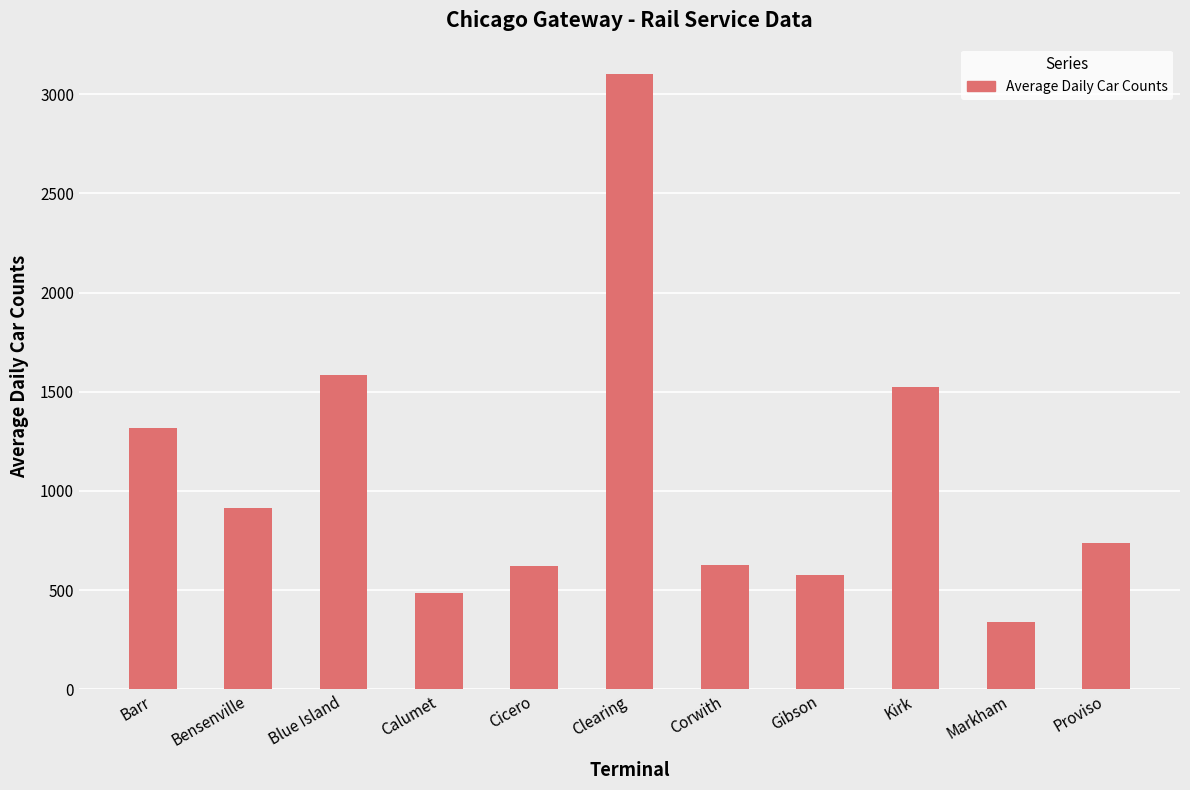

What is the value of the 2nd bar from the left?

916